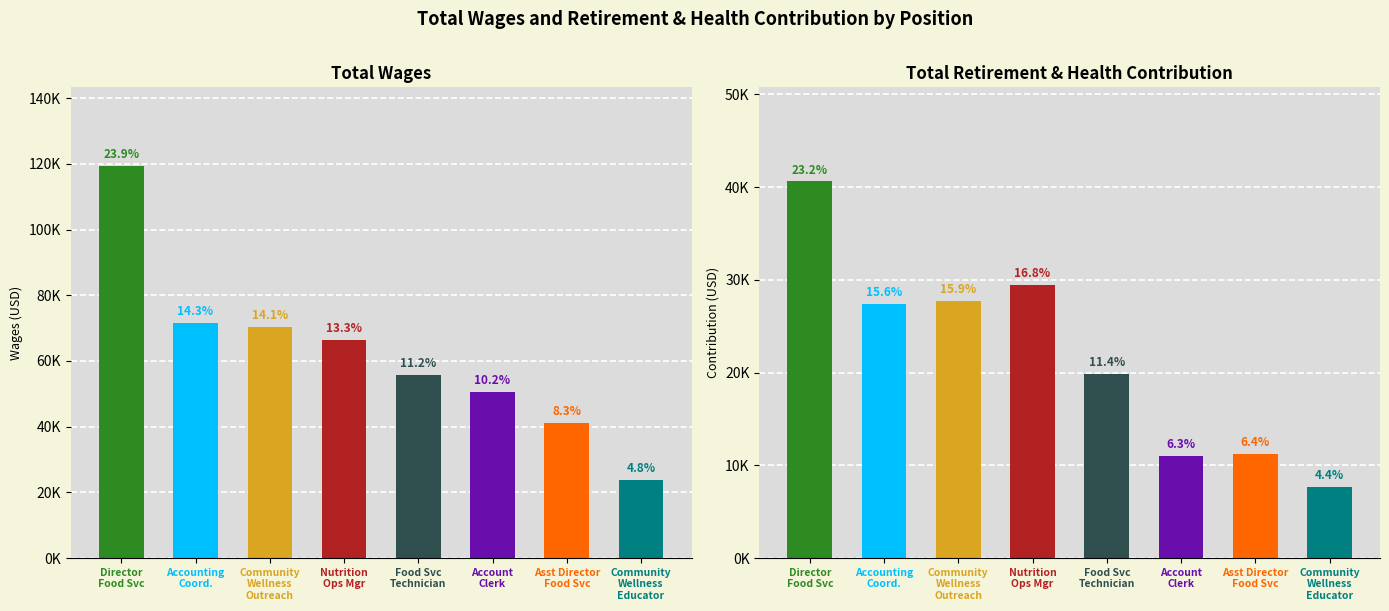

At which category is the sum across all series the highest?

Director Food Services